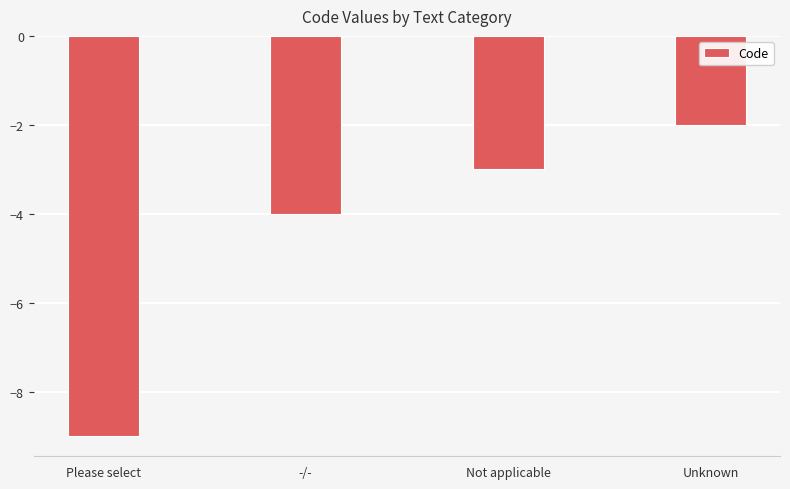

Reading right to left, transcribe all the data shown in this chart.

-2	-3	-4	-9